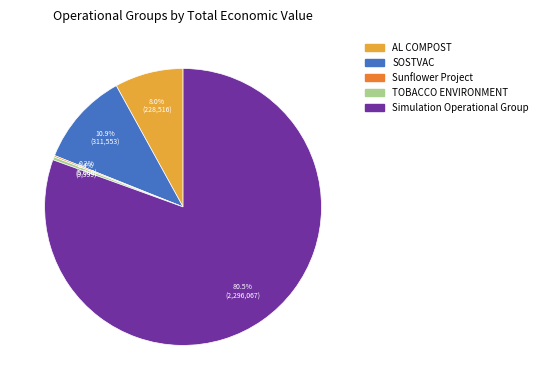

Between SOSTVAC and TOBACCO ENVIRONMENT, which is larger?

SOSTVAC